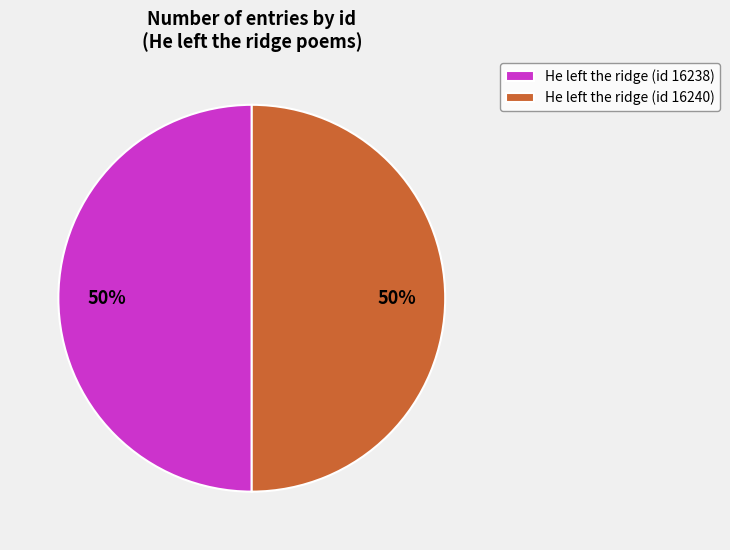

Which slice is the smallest?

He left the ridge (id 16238)